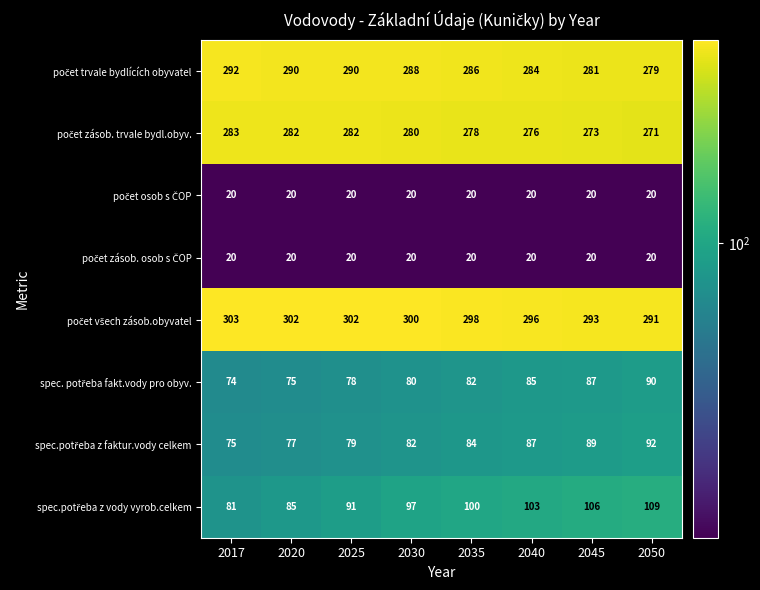

At how many categories does at least one series exceed 92?

8